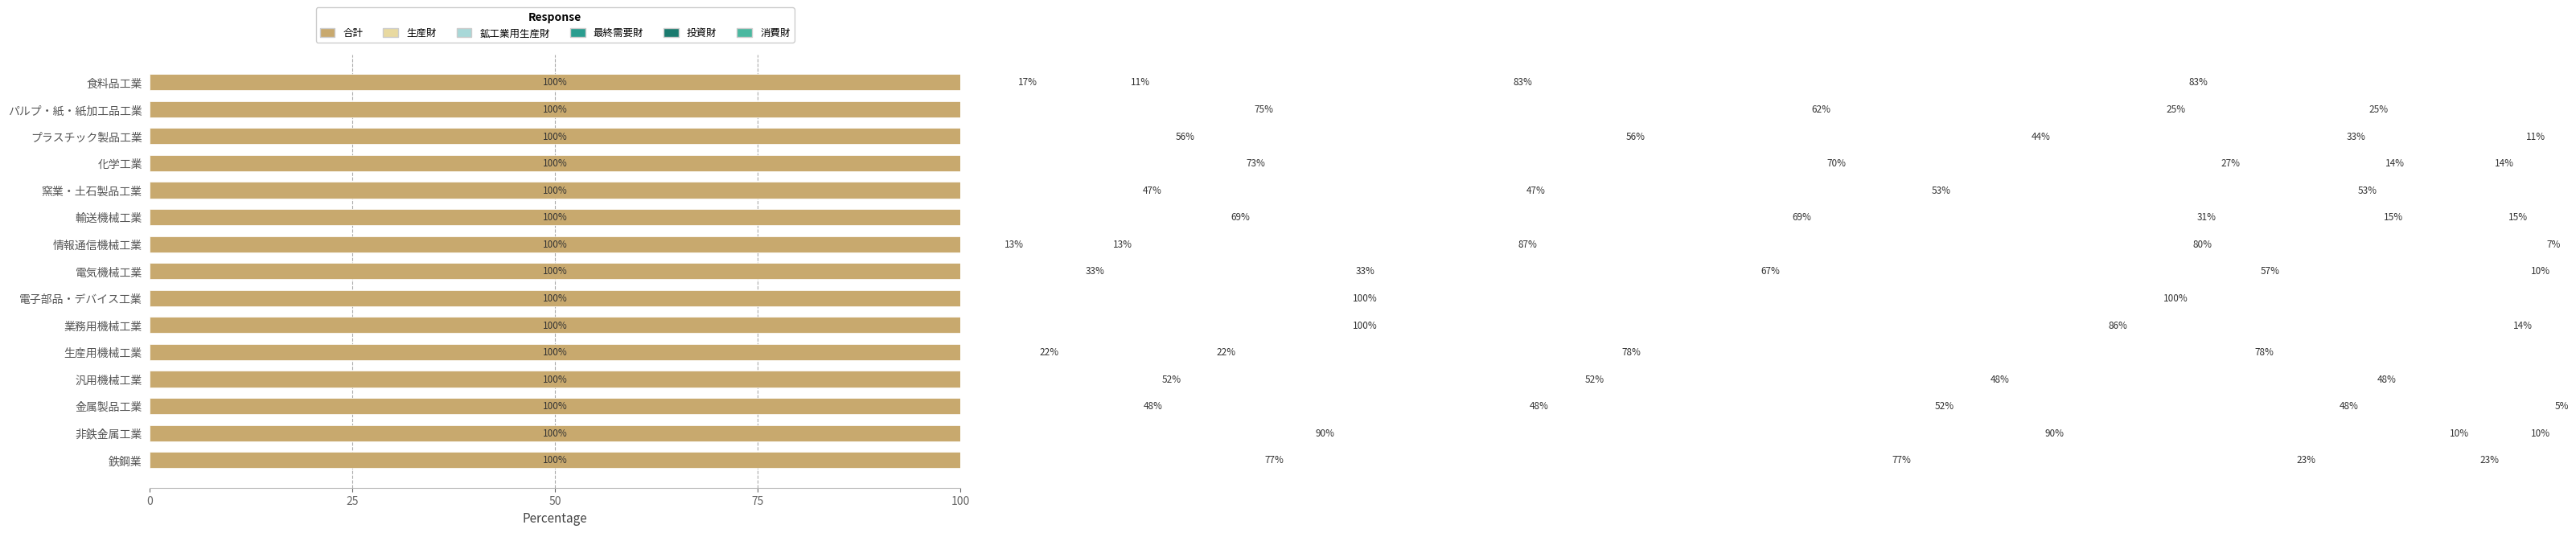

What are all the series names shown in the legend?

合計, 生産財, 鉱工業用生産財, 最終需要財, 投資財, 消費財